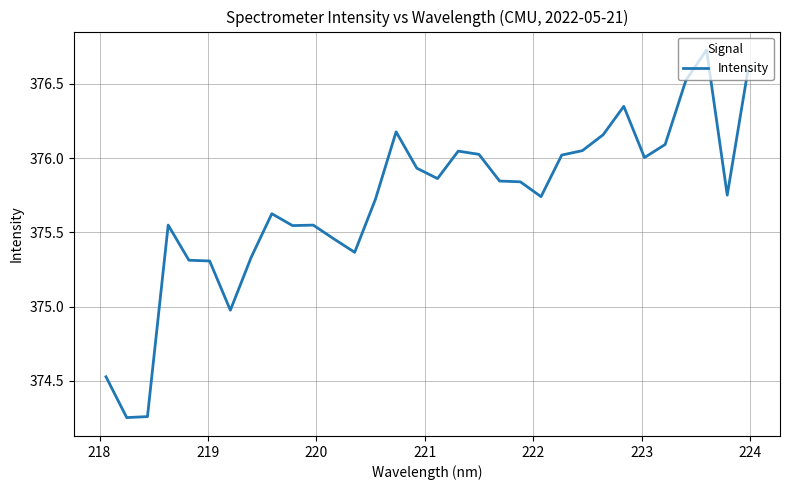

Does the chart have visible grid lines?

Yes